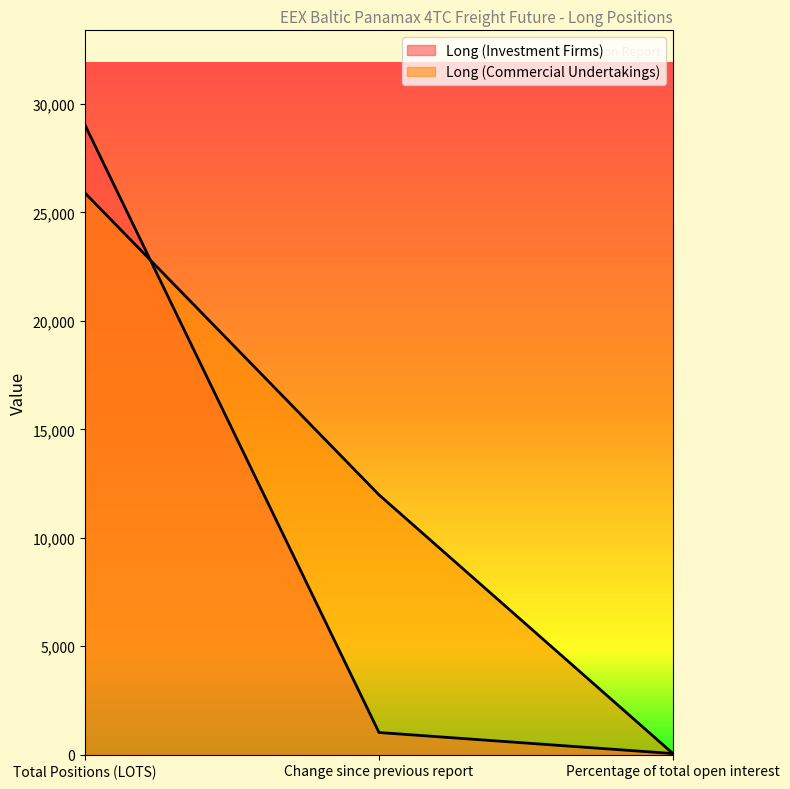

Reading left to right, what are all the values shown in this chart?

Long (Investment Firms): 29037.8	1024.0	52.8
Long (Commercial Undertakings): 25898.8	11979.1	47.1